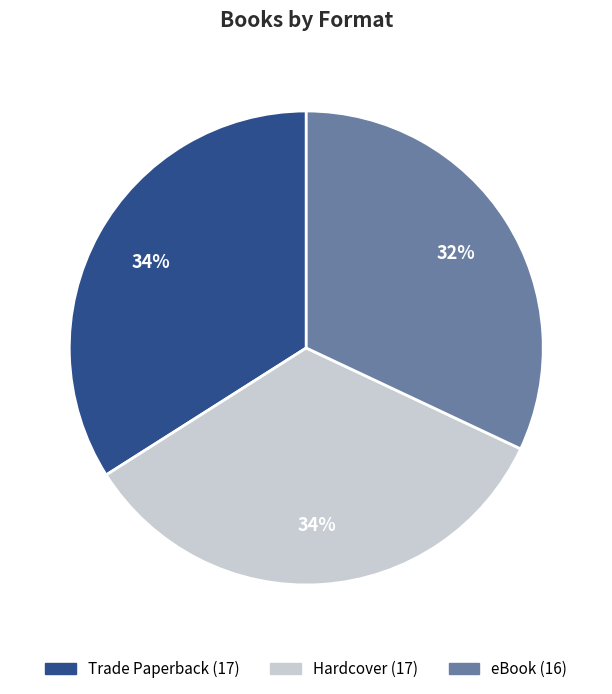

Which slice is the smallest?

eBook